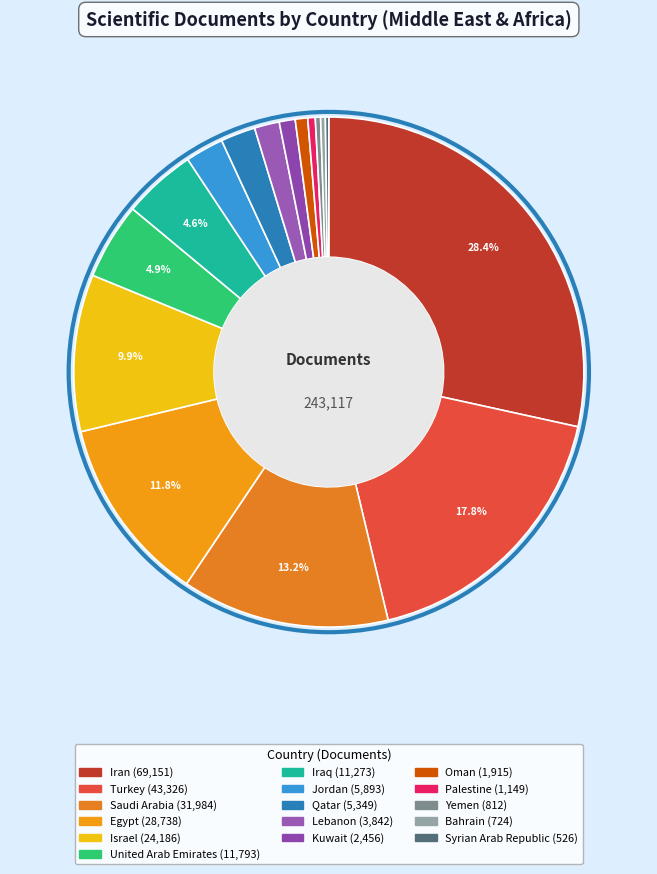

Which slice is the smallest?

Syrian Arab Republic